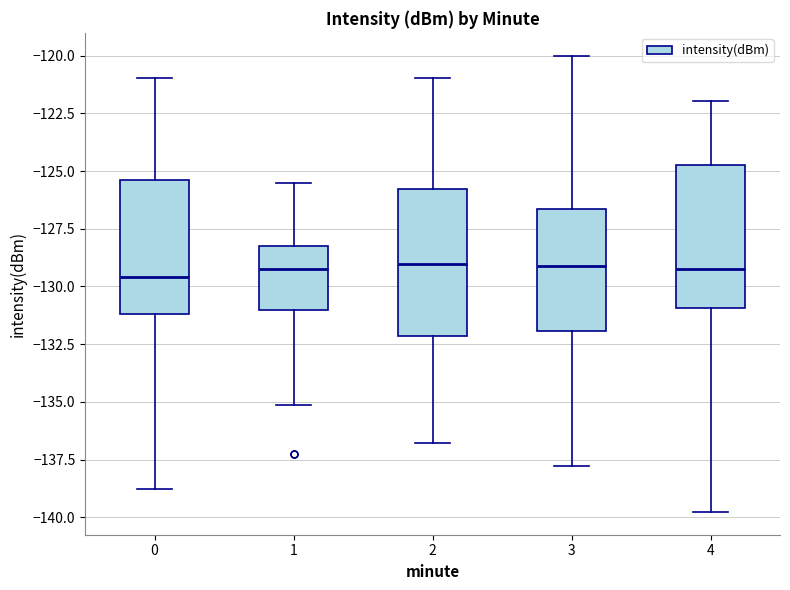

Reading left to right, read every box against the y-axis: the position of its median line, the range the box covers, and the ends of its whiskers. The values are not printed on the chart, so give them approximately, as read against the axis.

0: median -129.5, box -131.0 to -125.5, whiskers -139.0 to -121.0
1: median -129.5, box -131.0 to -128.0, whiskers -135.0 to -125.5
2: median -129.0, box -132.0 to -126.0, whiskers -137.0 to -121.0
3: median -129.0, box -132.0 to -126.5, whiskers -138.0 to -120.0
4: median -129.0, box -131.0 to -125.0, whiskers -140.0 to -122.0